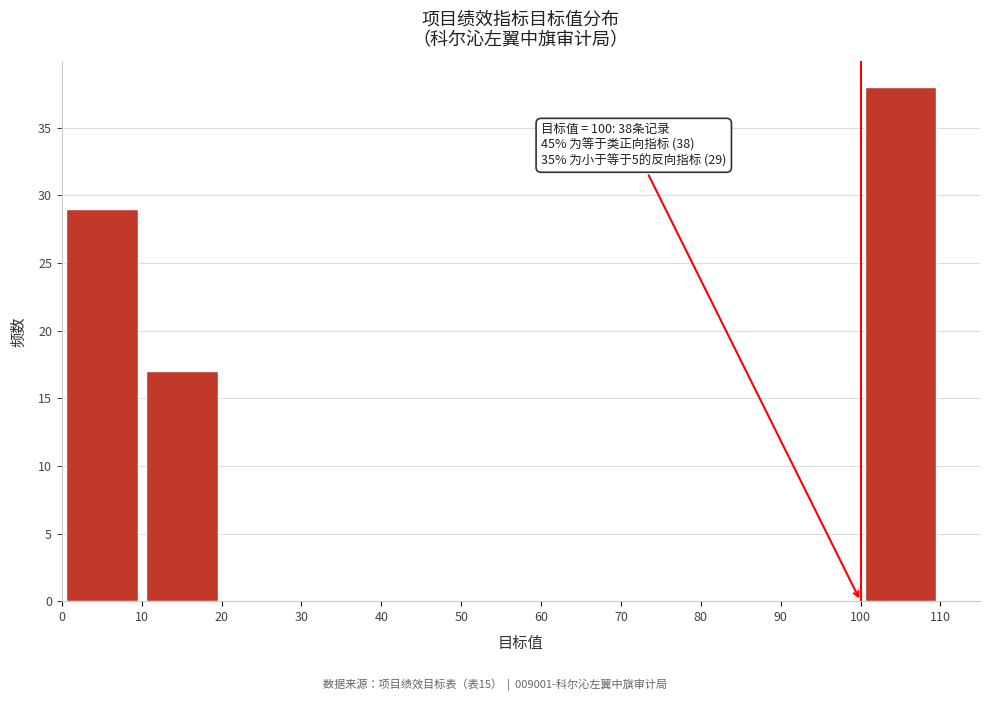

Which range on the x-axis has the tallest bar?

100 to 110